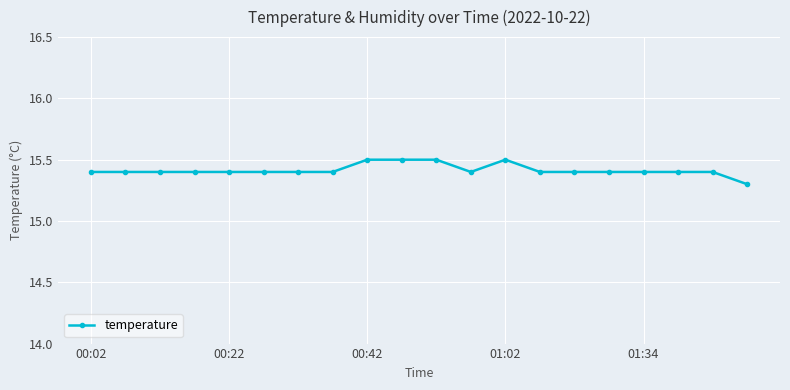

What is the average value?

15.4